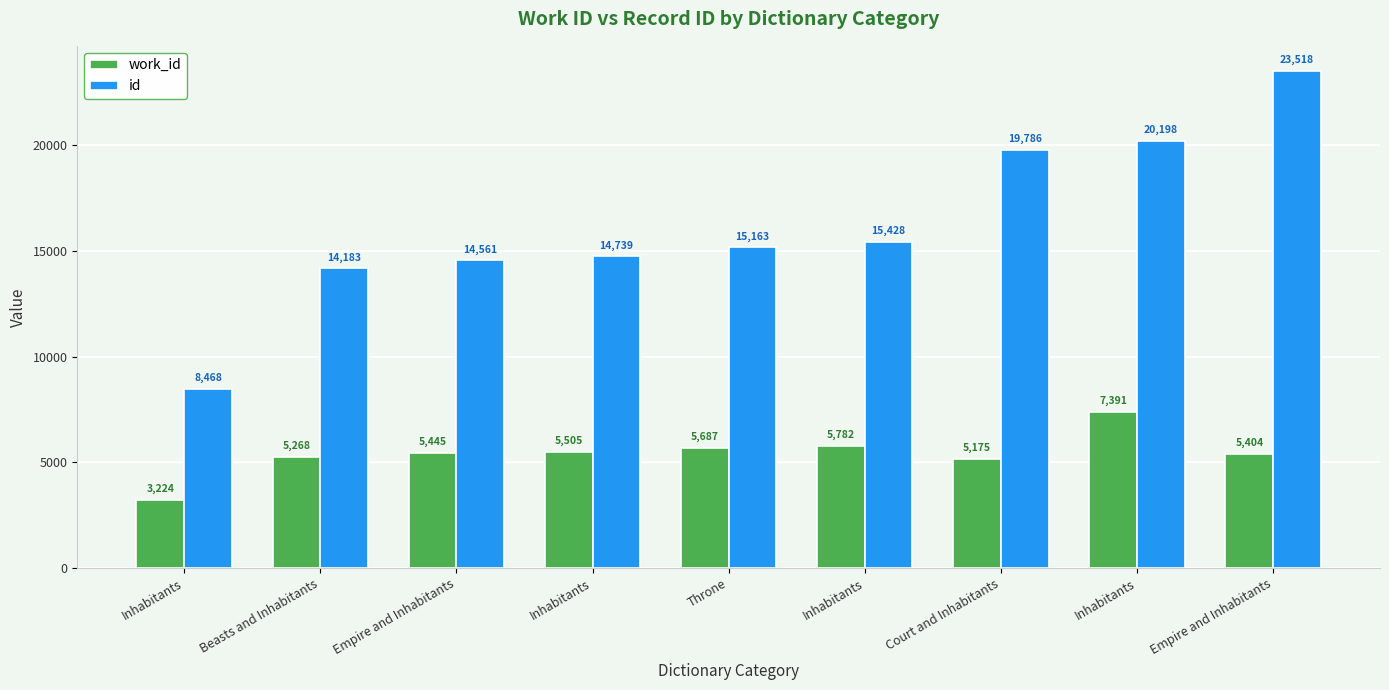

What is the sum of the id values at Inhabitants and Inhabitants?

23207